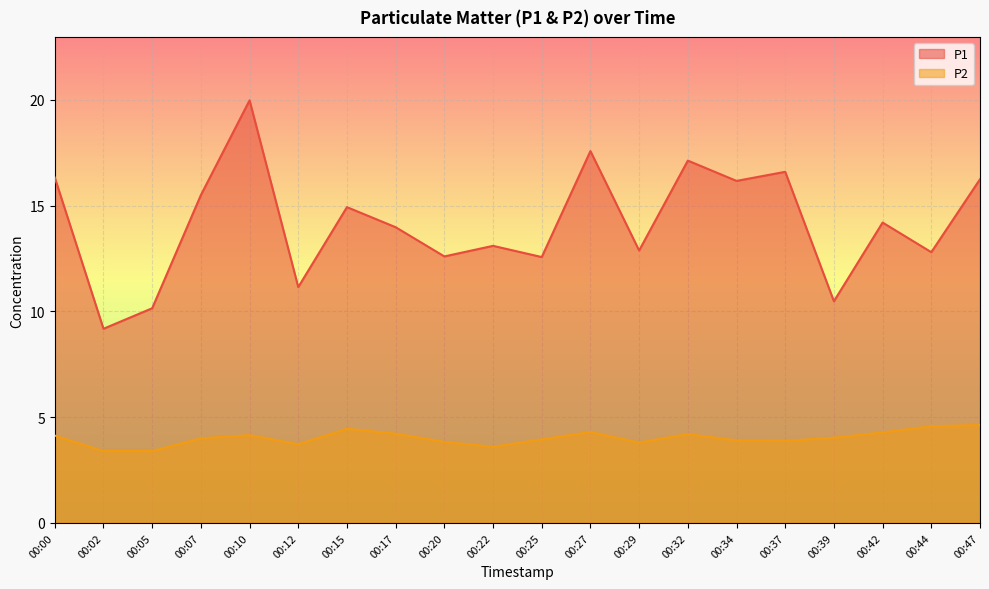

How many series are shown in this chart?

2